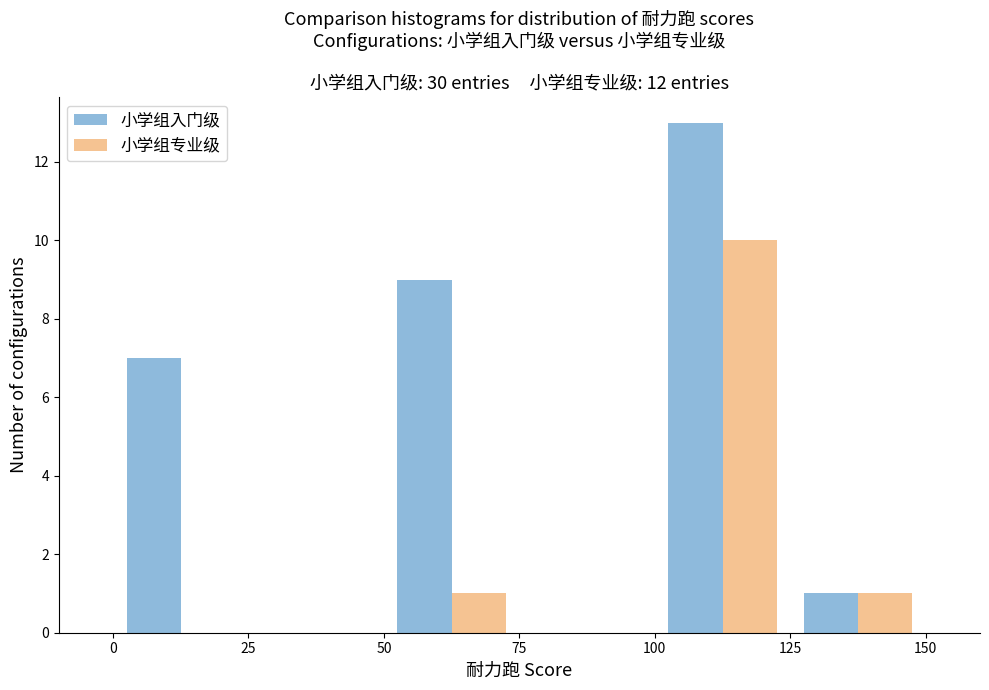

Reading left to right, transcribe this chart: for each range on the x-axis, give the height of each series' bar. The values are not printed on the chart, so give them approximately, as read against the axis.

0 to 25: 小学组入门级=7	小学组专业级=0
25 to 50: 小学组入门级=0	小学组专业级=0
50 to 75: 小学组入门级=9	小学组专业级=1
75 to 100: 小学组入门级=0	小学组专业级=0
100 to 125: 小学组入门级=13	小学组专业级=10
125 to 150: 小学组入门级=1	小学组专业级=1